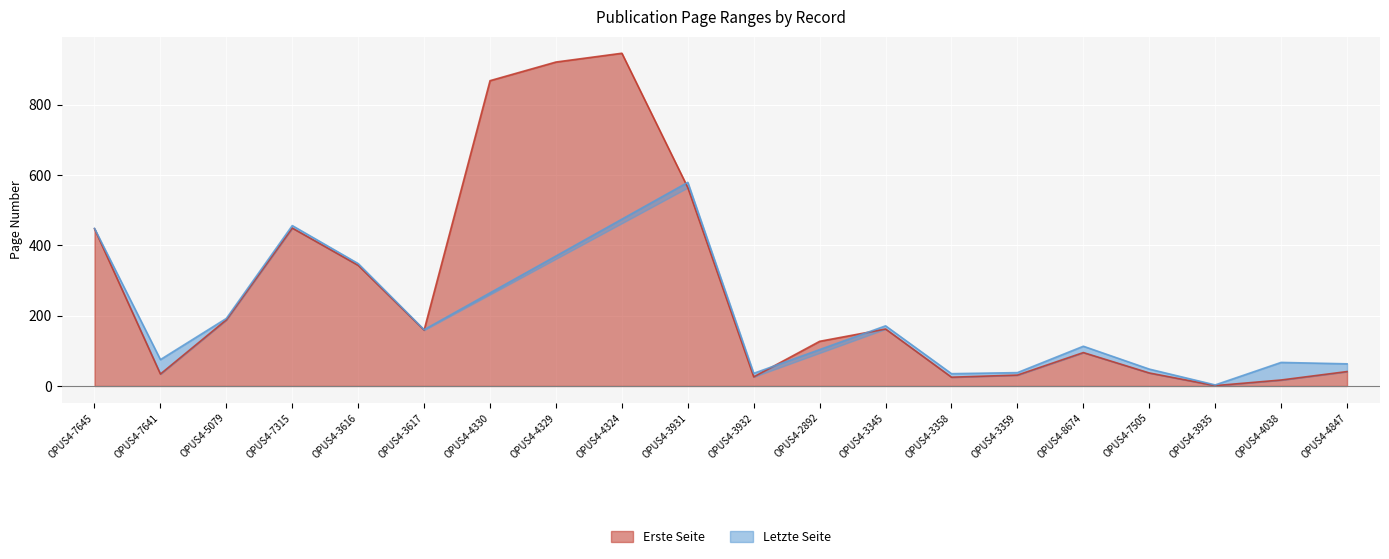

What is the smallest value displayed?

1